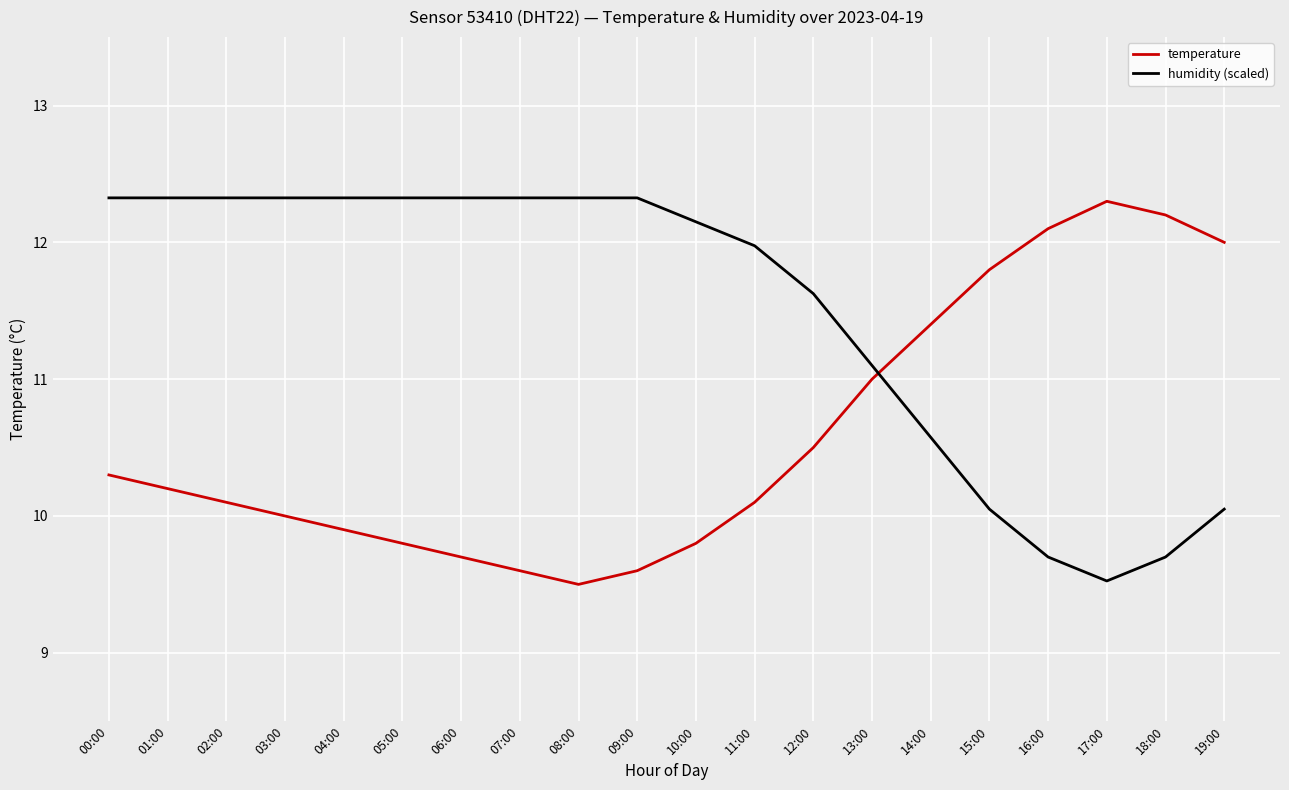

What is the average value of the temperature series?

10.6